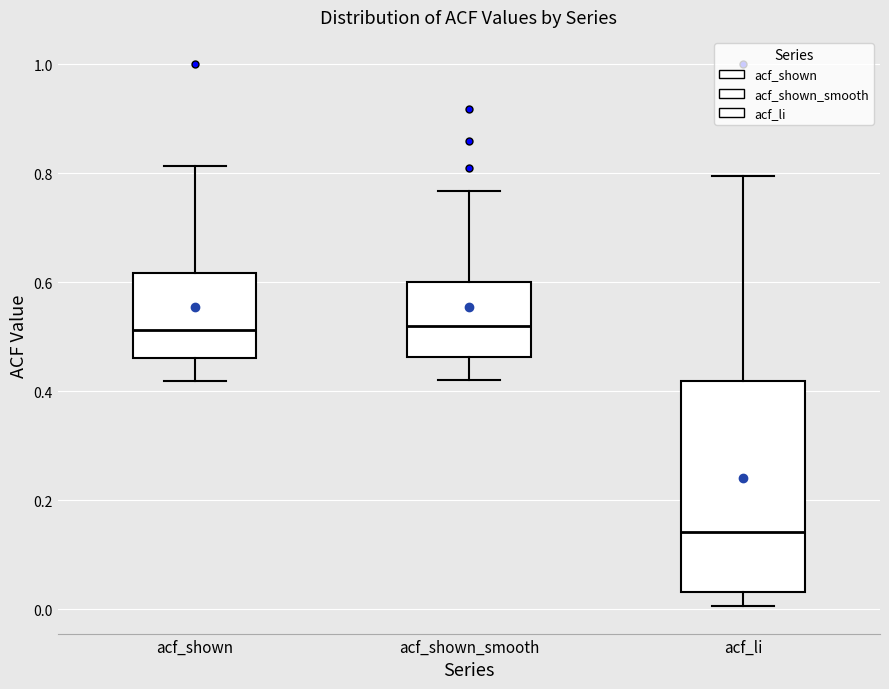

Where is the upper edge of the box for acf_shown on the y-axis? The values are not printed on the chart, so give them approximately, as read against the axis.

0.62